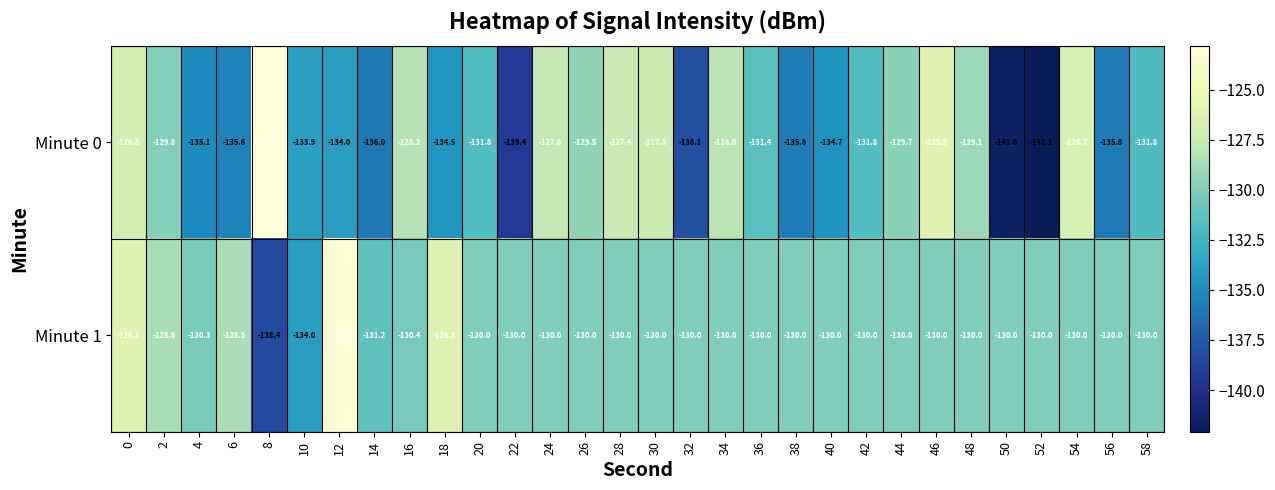

Which series has the largest total across all categories?

Minute 1